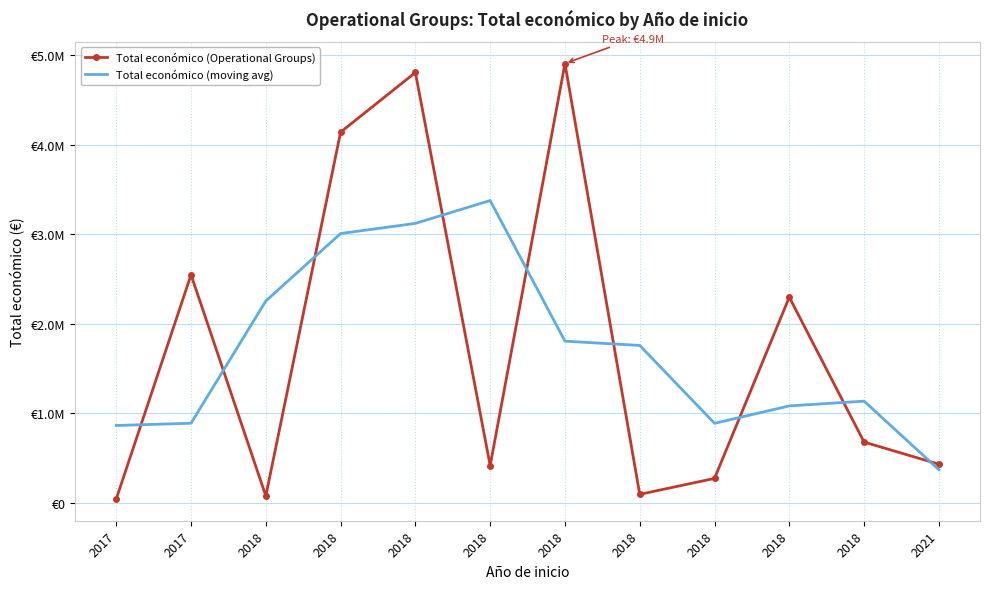

At which label is Total económico (Operational Groups) closest to 2473887?

2017